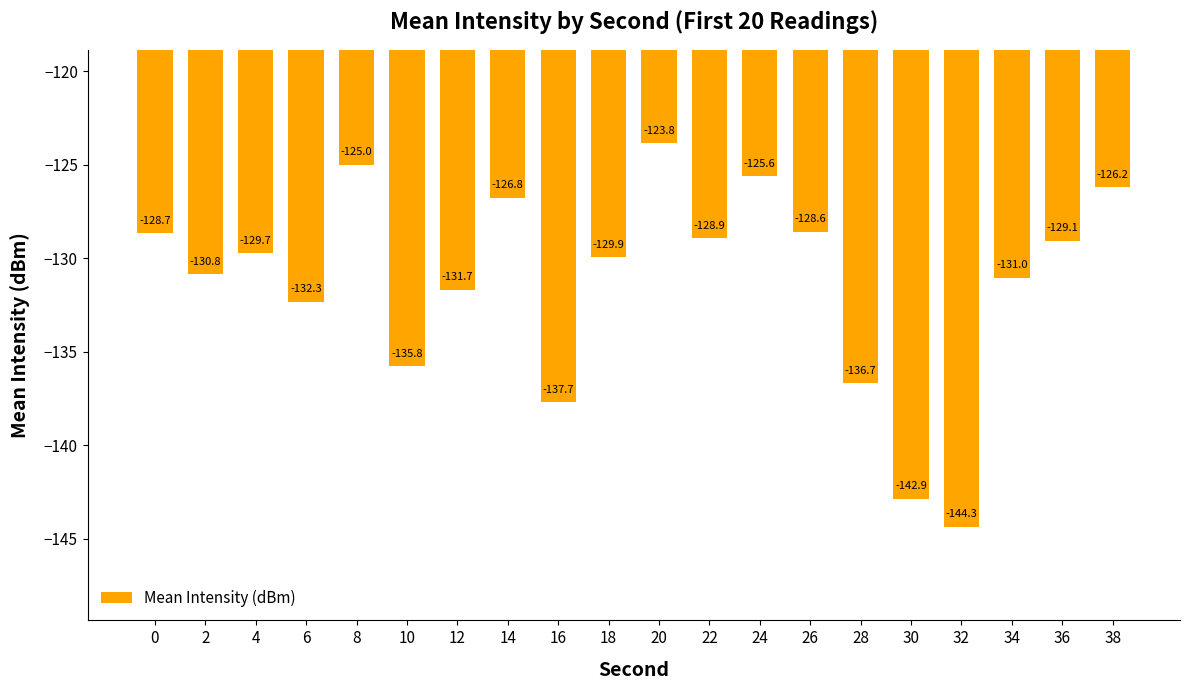

Reading right to left, what are all the values shown in this chart?

-126.2	-129.1	-131.0	-144.3	-142.9	-136.7	-128.6	-125.6	-128.9	-123.8	-129.9	-137.7	-126.8	-131.7	-135.8	-125.0	-132.3	-129.7	-130.8	-128.7